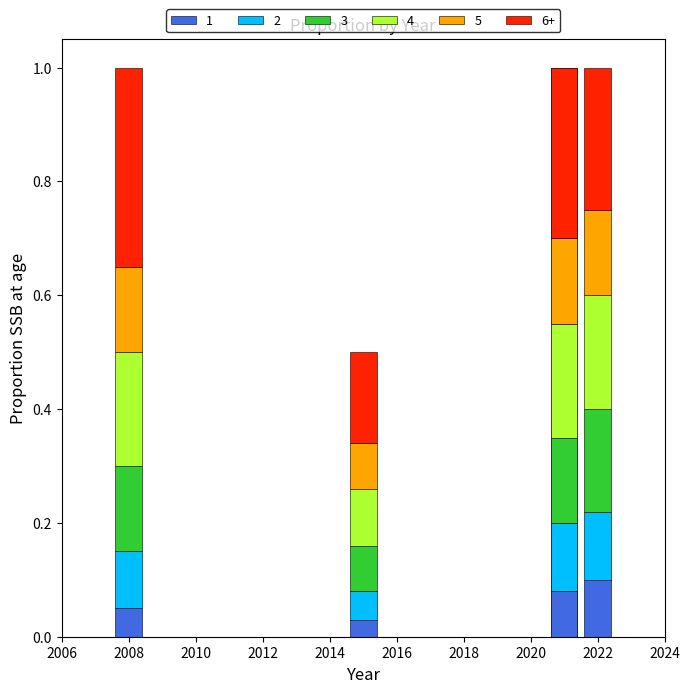

True or false: the data shows 0.3 at 2021.

False